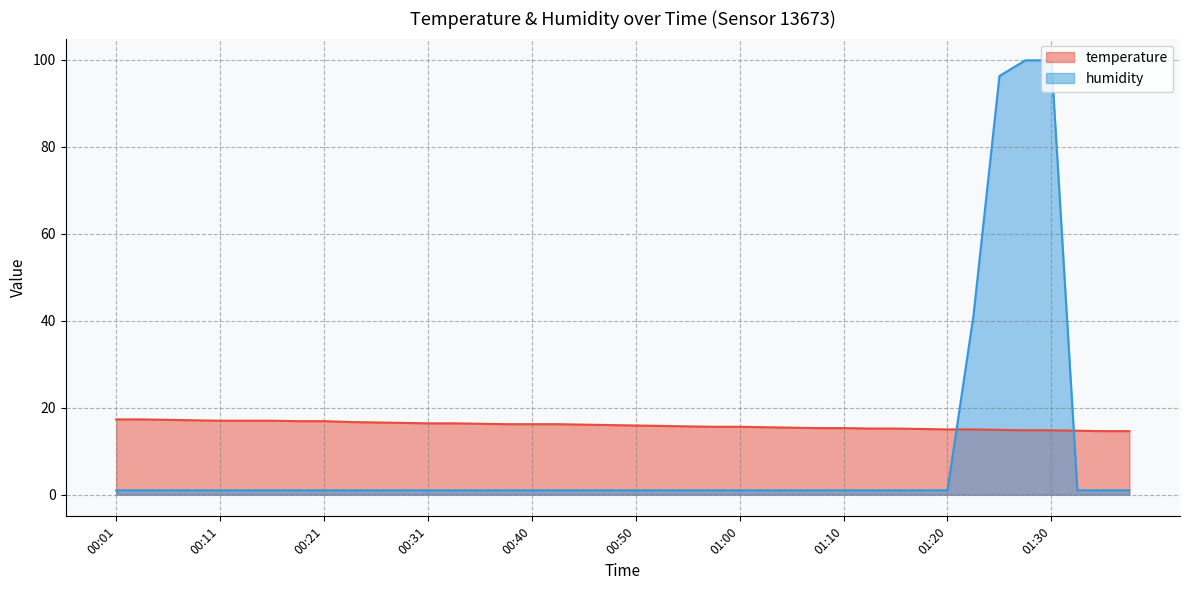

Which series has the largest range (max minus min)?

humidity